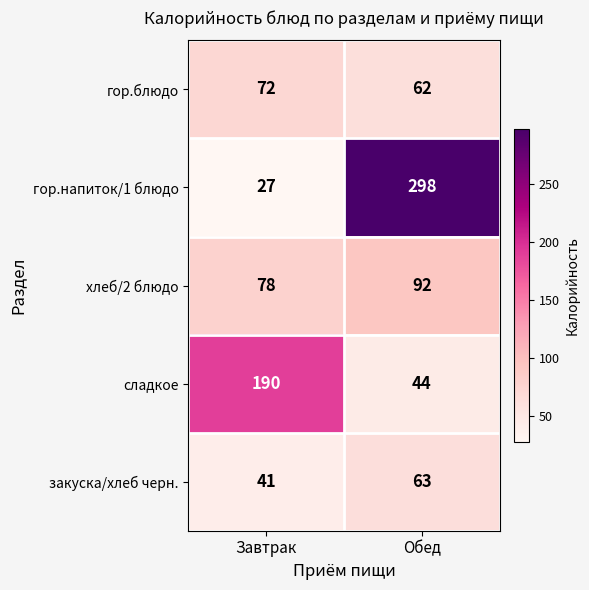

Reading right to left, extract all data points from this chart.

гор.блюдо: 62	72
гор.напиток/1 блюдо: 298	27
хлеб/2 блюдо: 92	78
сладкое: 44	190
закуска/хлеб черн.: 63	41